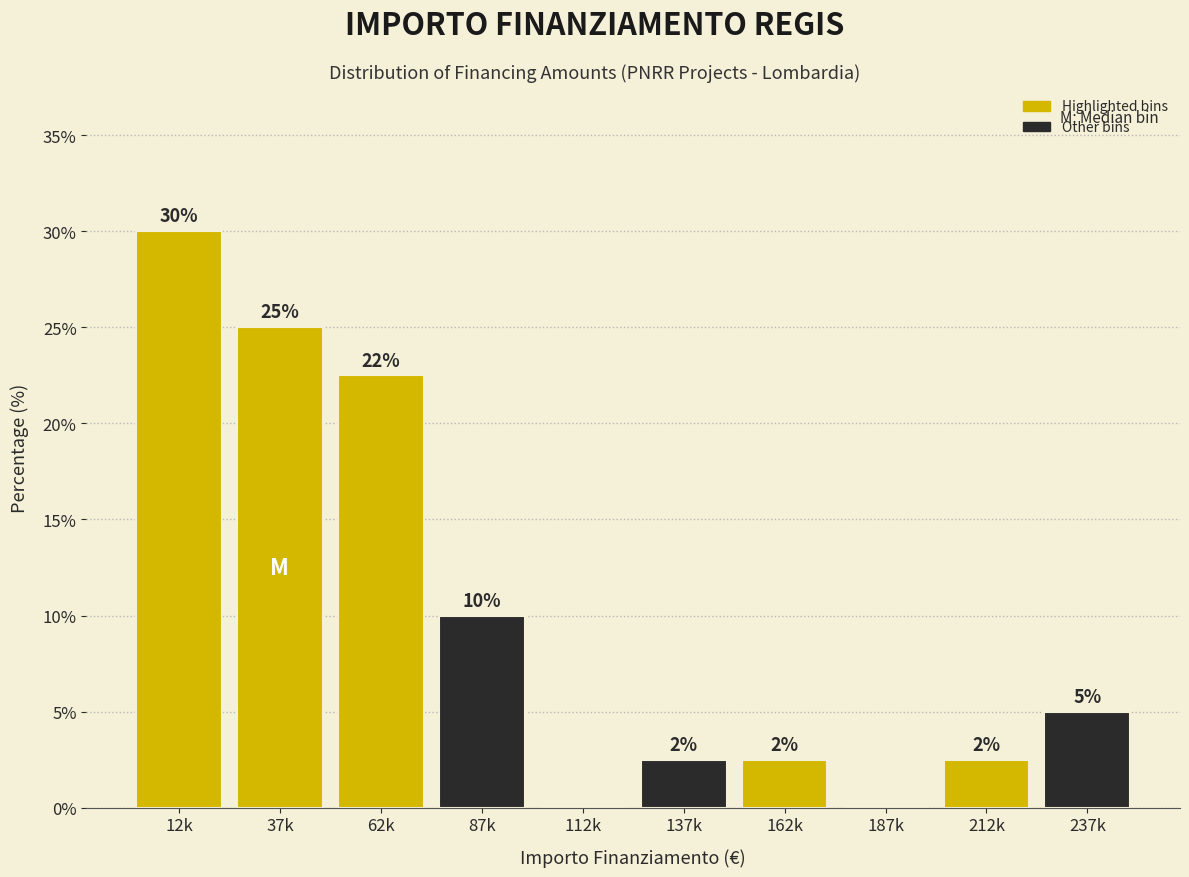

At which label is the value closest to 15?

87k